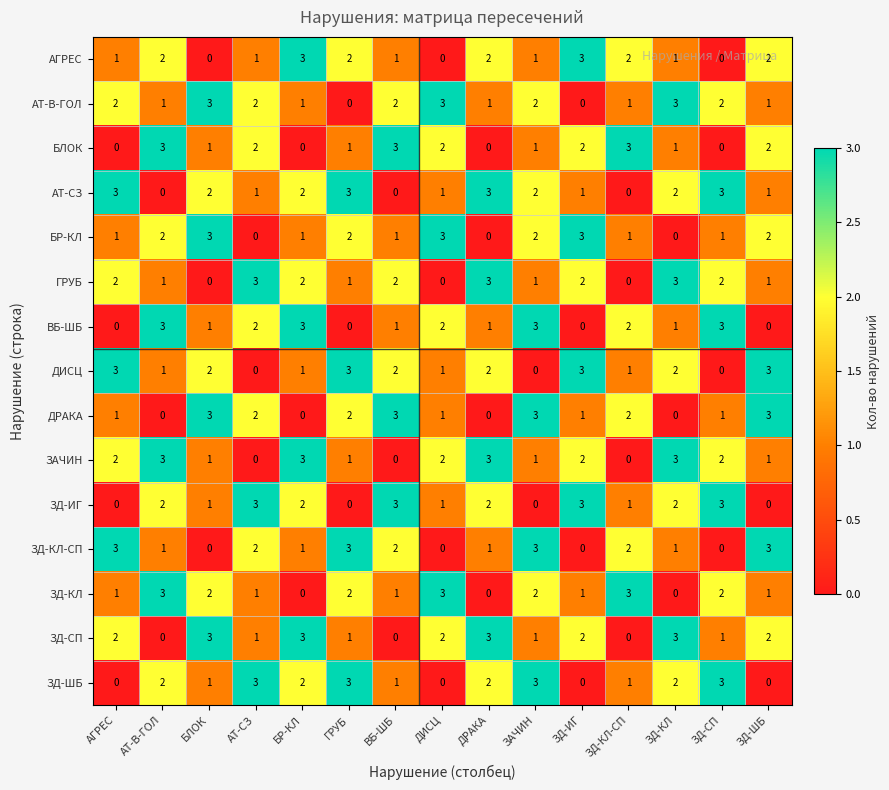

How many data points does each series have?

15